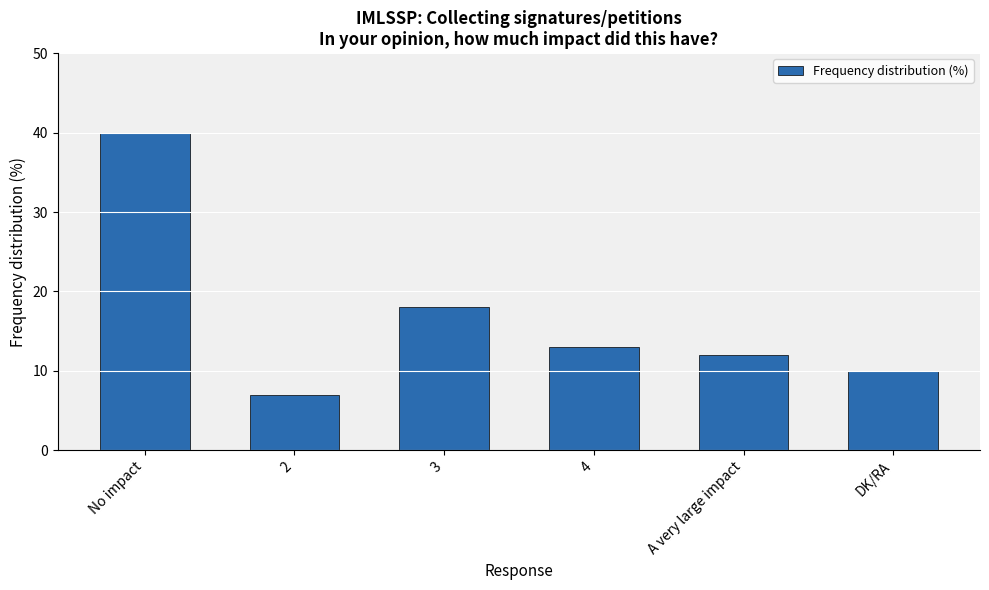

Rank the categories by value from lowest to highest.

2, DK/RA, A very large impact, 4, 3, No impact